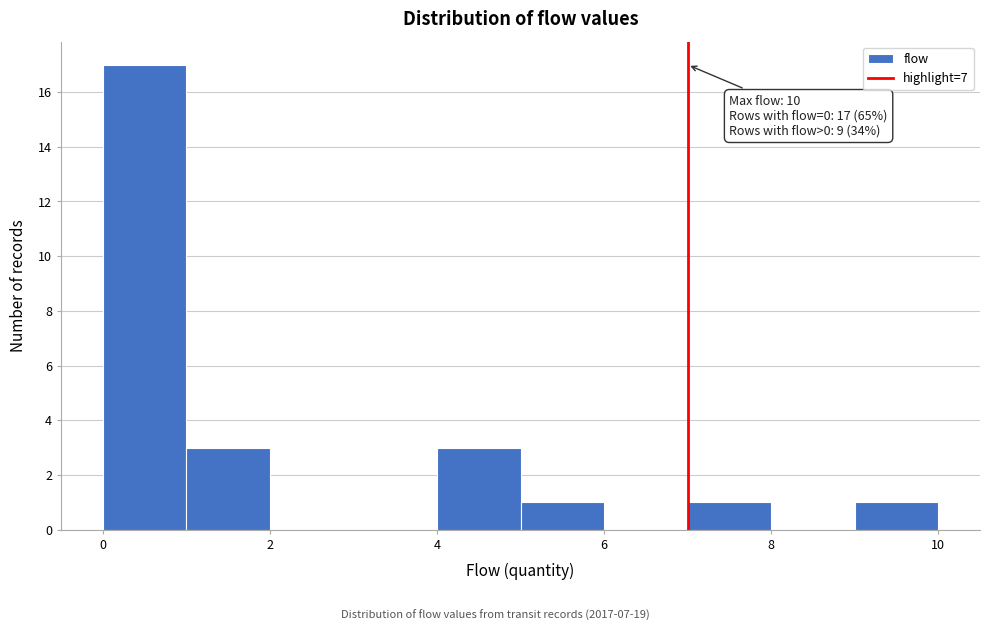

Which range on the x-axis has the tallest bar?

0 to 1